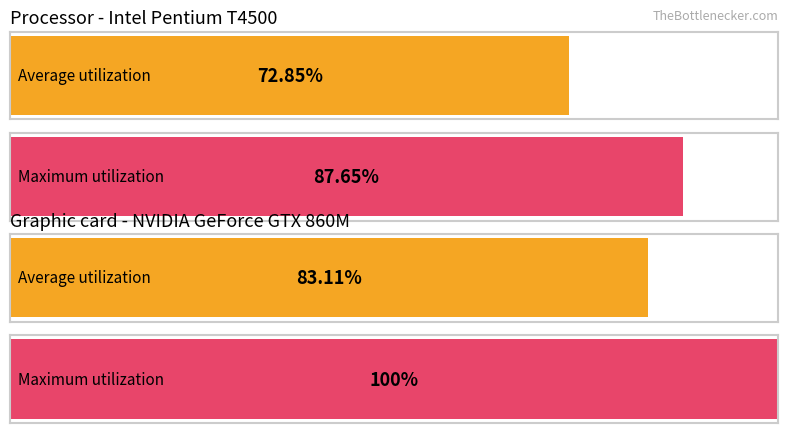

What are all the series names shown in the legend?

Average utilization, Maximum utilization